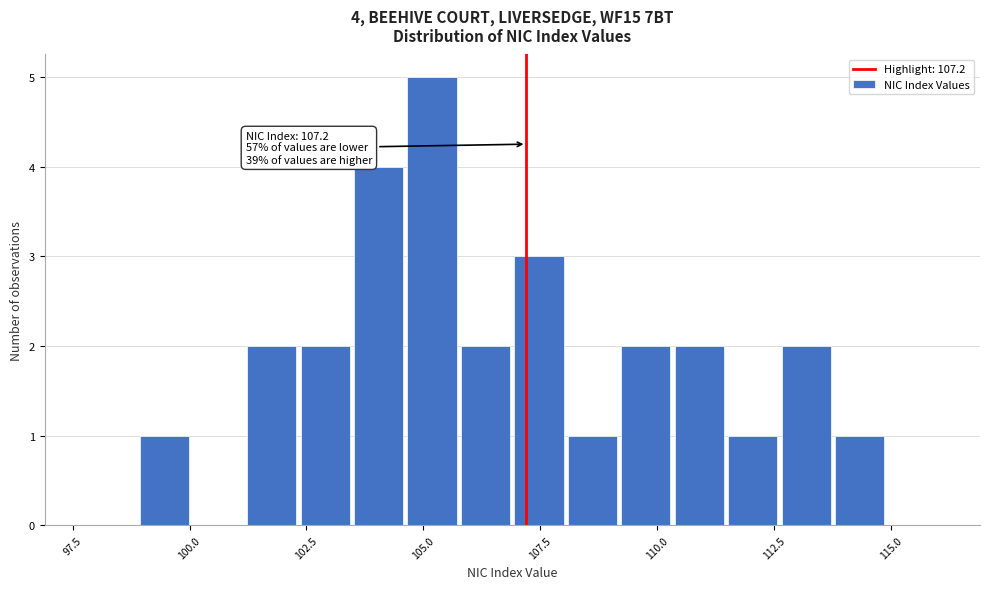

Around what value on the x-axis is the tallest bar? Give the approximate position of its centre, as read against the axis.

105.0